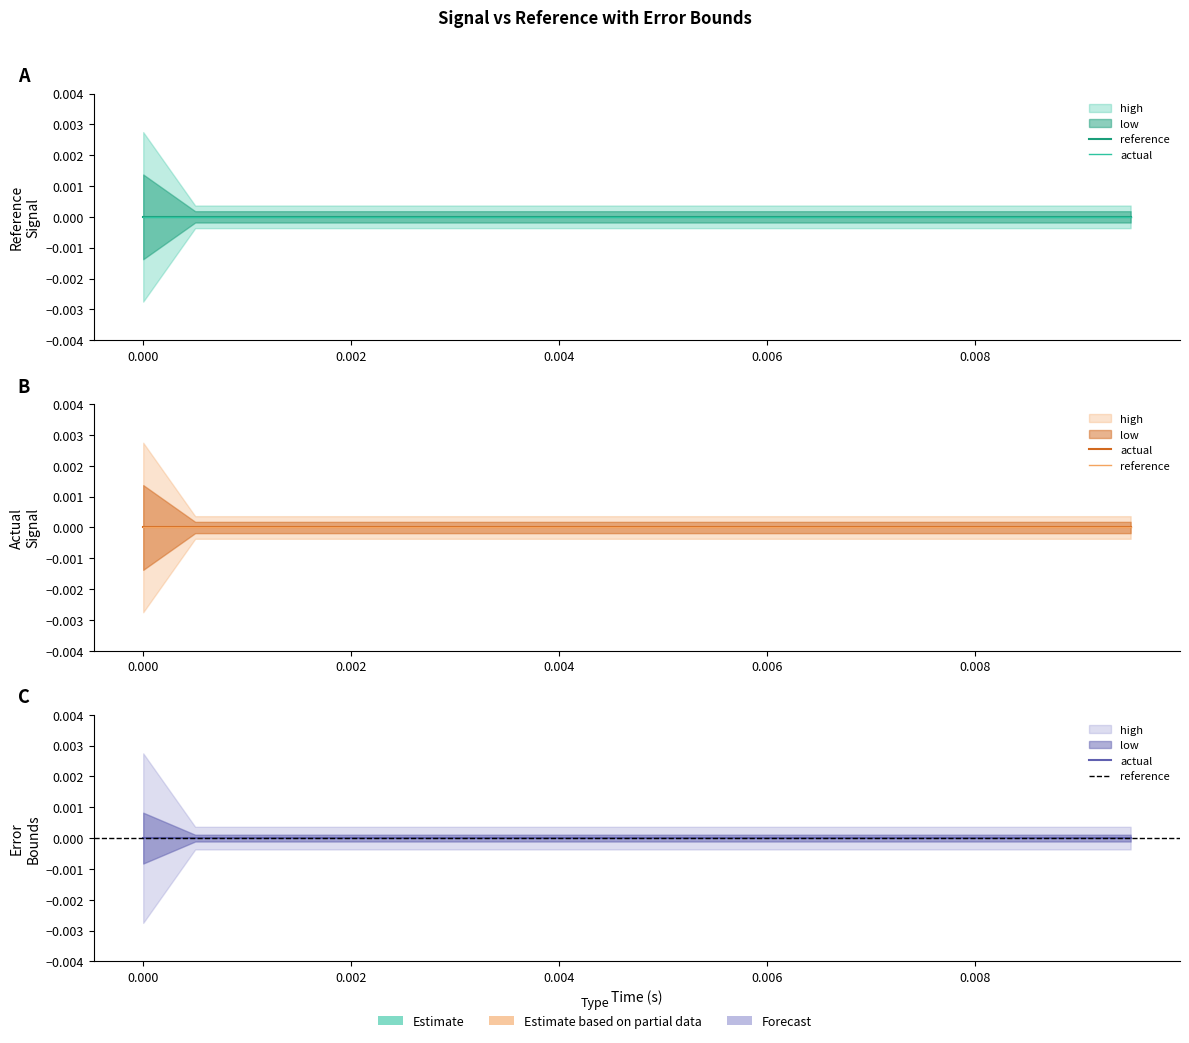

Reading left to right, list all the values displayed in this chart.

reference: 0.0=0.0	0.0005=0.0	0.001=0.0	0.0015=0.0	0.002=0.0	0.0025=0.0	0.003=0.0	0.0035=0.0	0.004=0.0	0.0045=0.0	0.005=0.0	0.0055=0.0	0.006=0.0	0.0065=0.0	0.007=0.0	0.0075=0.0	0.008=0.0	0.0085=0.0	0.009=0.0	0.0095=0.0
actual: 0.0=0.0	0.0005=0.0	0.001=0.0	0.0015=0.0	0.002=0.0	0.0025=0.0	0.003=0.0	0.0035=0.0	0.004=0.0	0.0045=0.0	0.005=0.0	0.0055=0.0	0.006=0.0	0.0065=0.0	0.007=0.0	0.0075=0.0	0.008=0.0	0.0085=0.0	0.009=0.0	0.0095=0.0
high: 0.0=0.0	0.0005=0.0	0.001=0.0	0.0015=0.0	0.002=0.0	0.0025=0.0	0.003=0.0	0.0035=0.0	0.004=0.0	0.0045=0.0	0.005=0.0	0.0055=0.0	0.006=0.0	0.0065=0.0	0.007=0.0	0.0075=0.0	0.008=0.0	0.0085=0.0	0.009=0.0	0.0095=0.0
low: 0.0=-0.0	0.0005=-0.0	0.001=-0.0	0.0015=-0.0	0.002=-0.0	0.0025=-0.0	0.003=-0.0	0.0035=-0.0	0.004=-0.0	0.0045=-0.0	0.005=-0.0	0.0055=-0.0	0.006=-0.0	0.0065=-0.0	0.007=-0.0	0.0075=-0.0	0.008=-0.0	0.0085=-0.0	0.009=-0.0	0.0095=-0.0